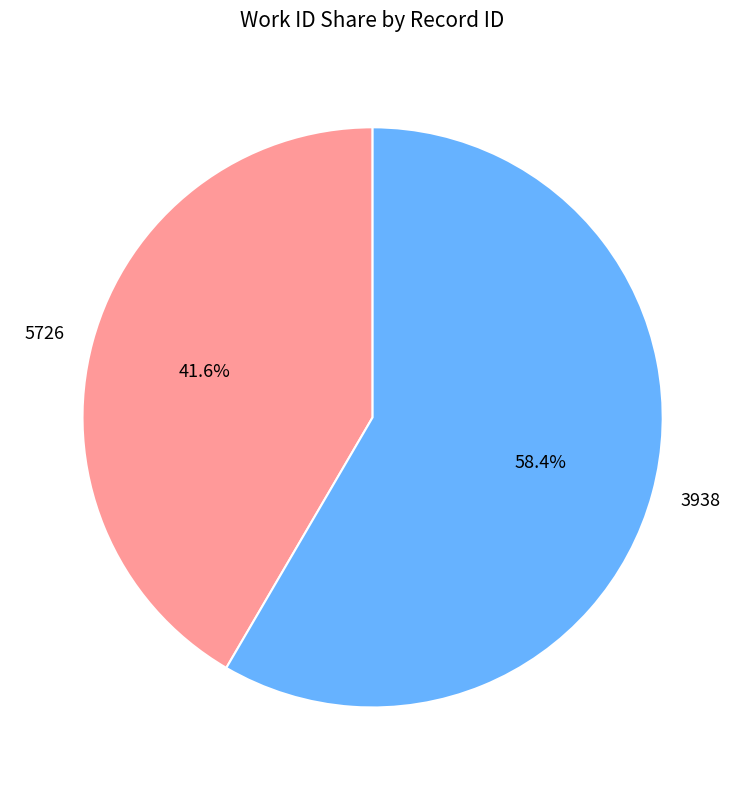

Is 3938 the majority of the pie?

Yes